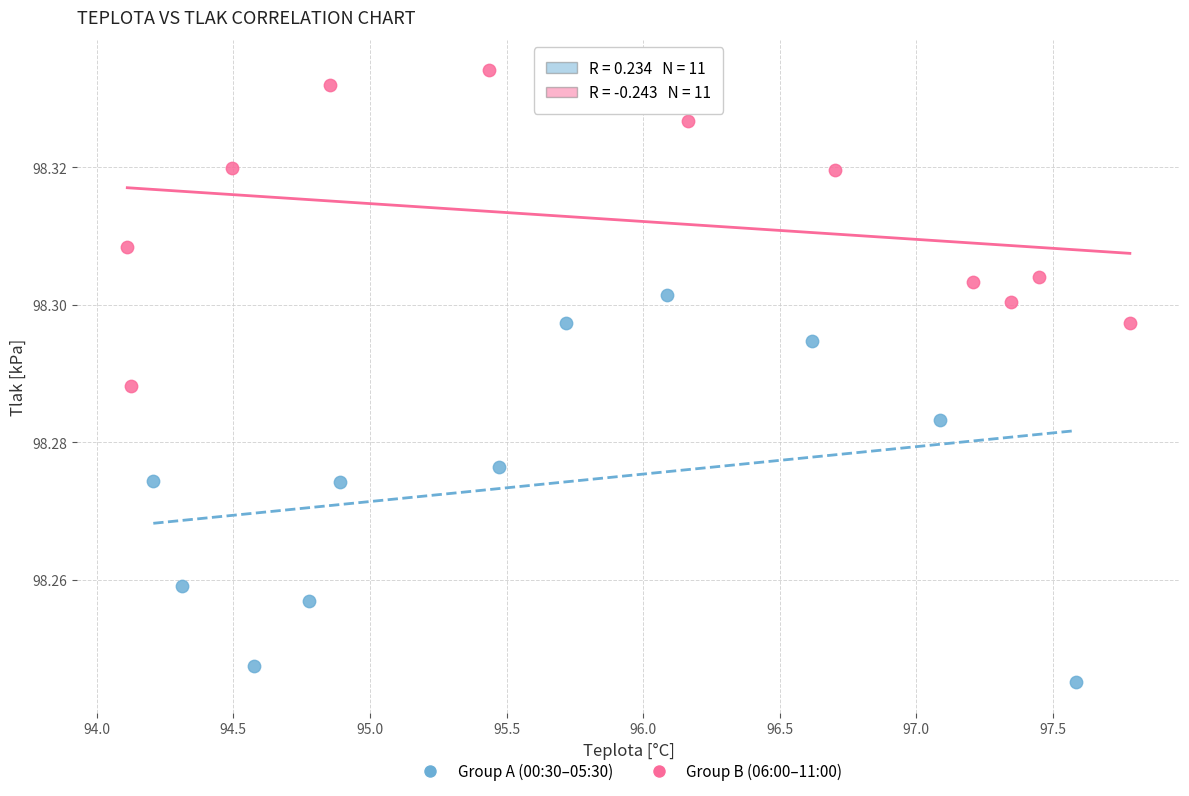

What are all the series names shown in the legend?

Group A (00:30–05:30), Group B (06:00–11:00)